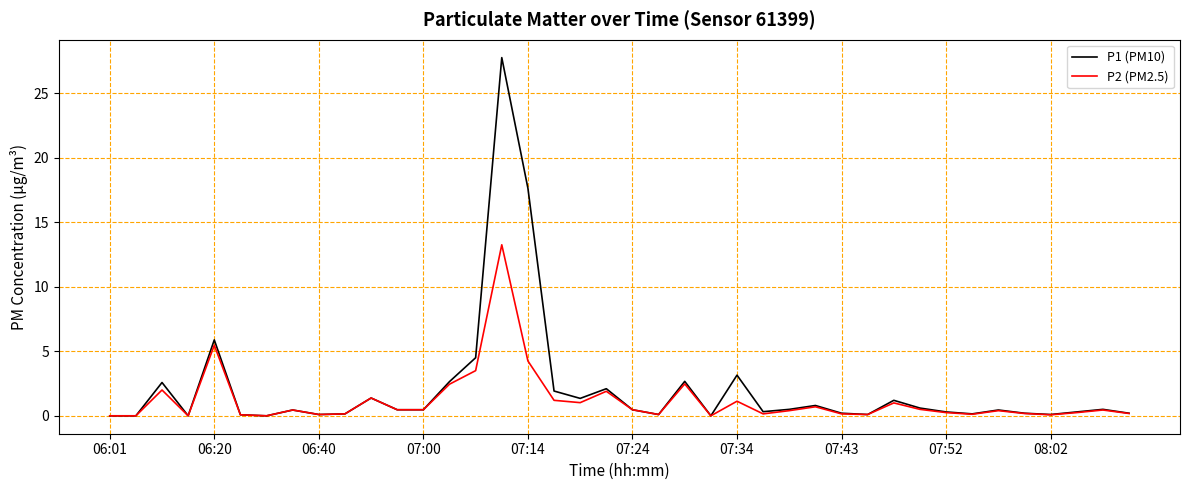

How many distinct data groups are displayed?

2